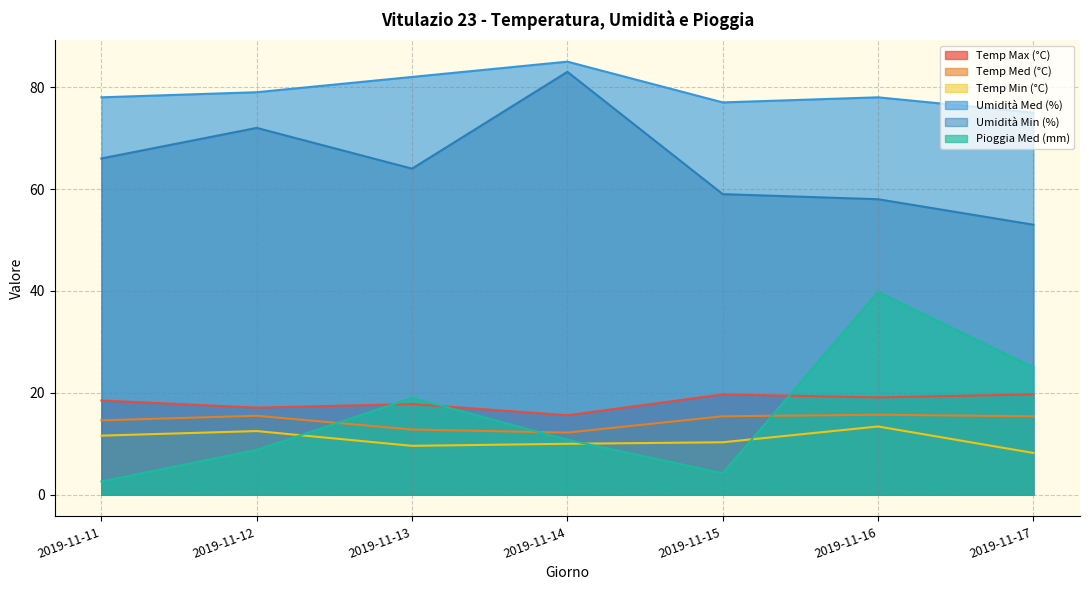

What are all the series names shown in the legend?

Temp Max (°C), Temp Med (°C), Temp Min (°C), Umidità Med (%), Umidità Min (%), Pioggia Med (mm)